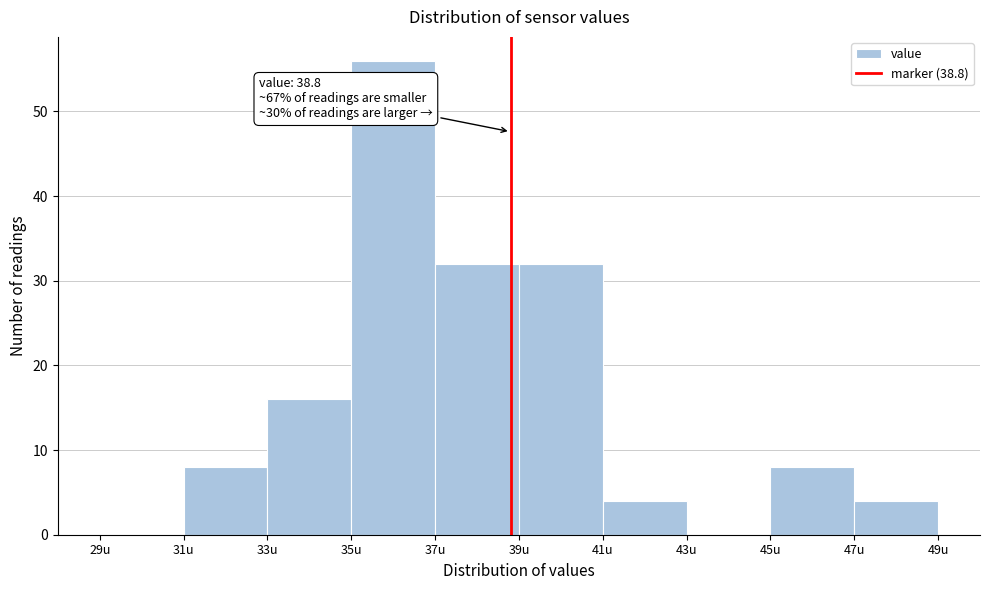

Over which range of the x-axis is the bar tallest?

35 to 37